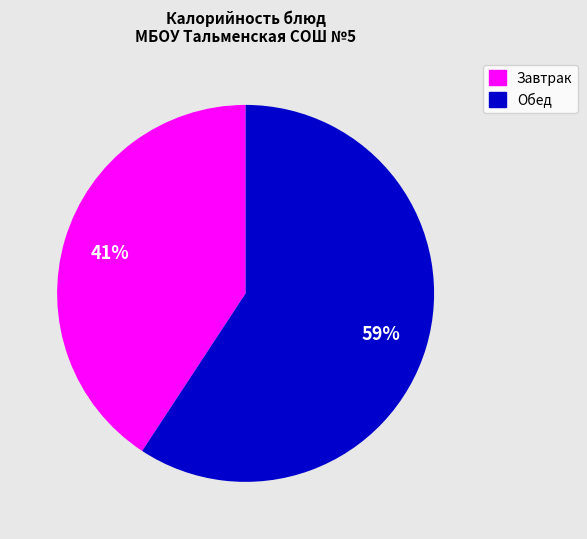

Count the number of slices in the pie.

2